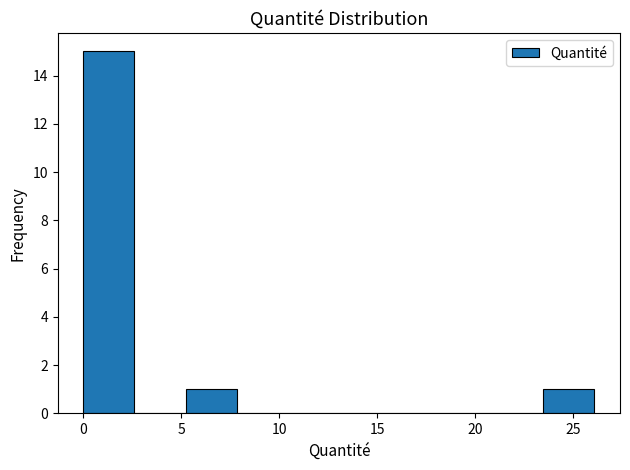

Reading left to right, transcribe this chart: for each bar, give the range it covers on the x-axis and its height. Neither the bar edges nor the heights are printed on the chart, so give them approximately, as read against the axes.

0.0 to 2.5: 15
2.5 to 5.0: 0
5.0 to 8.0: 1
8.0 to 10.5: 0
10.5 to 13.0: 0
13.0 to 15.5: 0
15.5 to 18.5: 0
18.5 to 21.0: 0
21.0 to 23.5: 0
23.5 to 26.0: 1